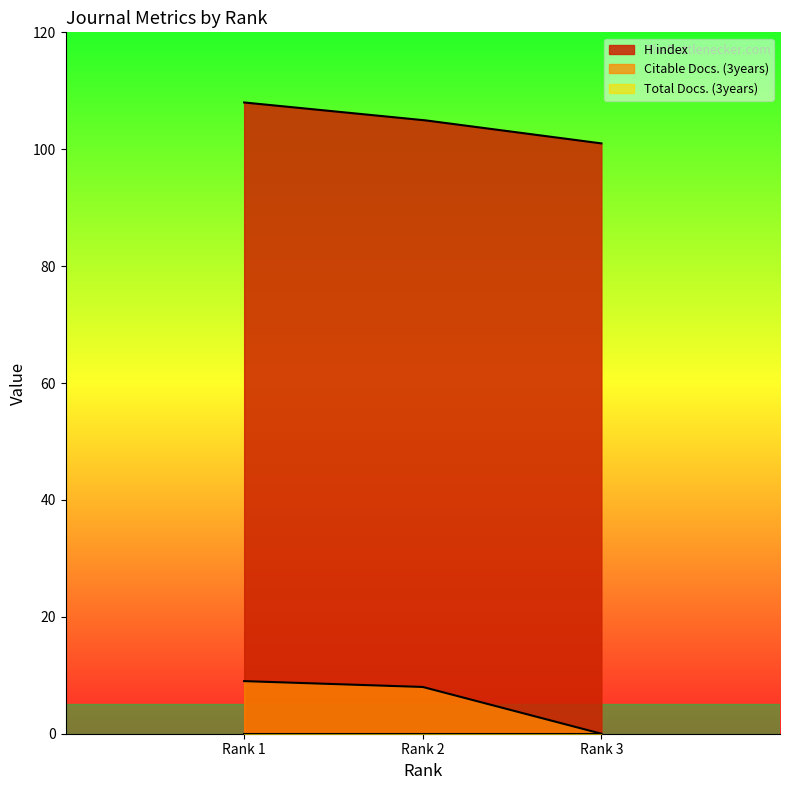

What is the value of the H index point at the 1st from the left?

108